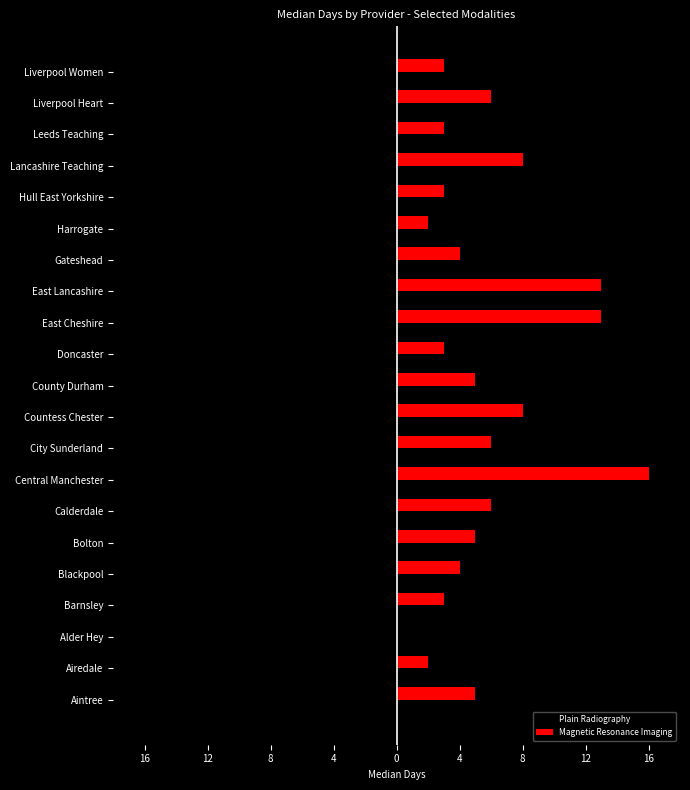

What are all the series names shown in the legend?

Plain Radiography, Magnetic Resonance Imaging